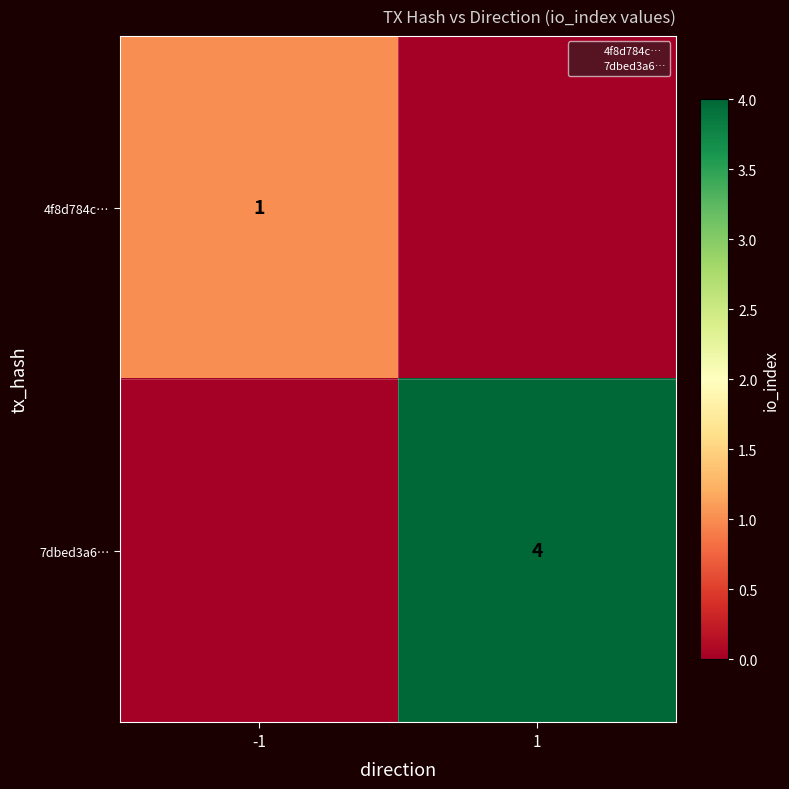

List the series in order of their peak value, highest first.

7dbed3a6…, 4f8d784c…